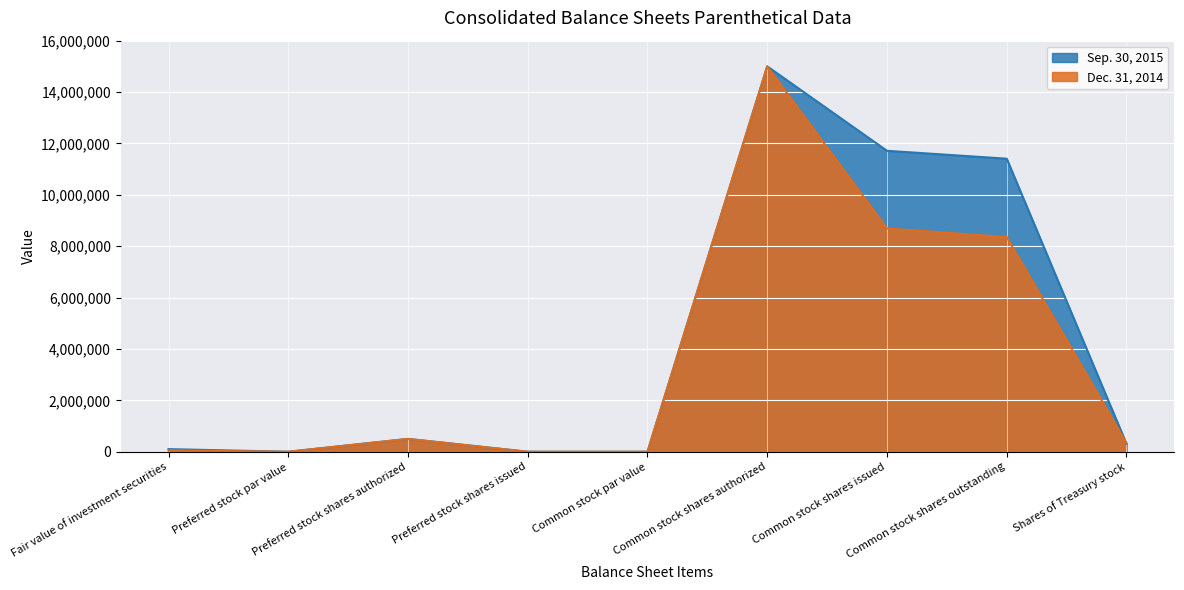

What are all the series names shown in the legend?

Sep. 30, 2015, Dec. 31, 2014